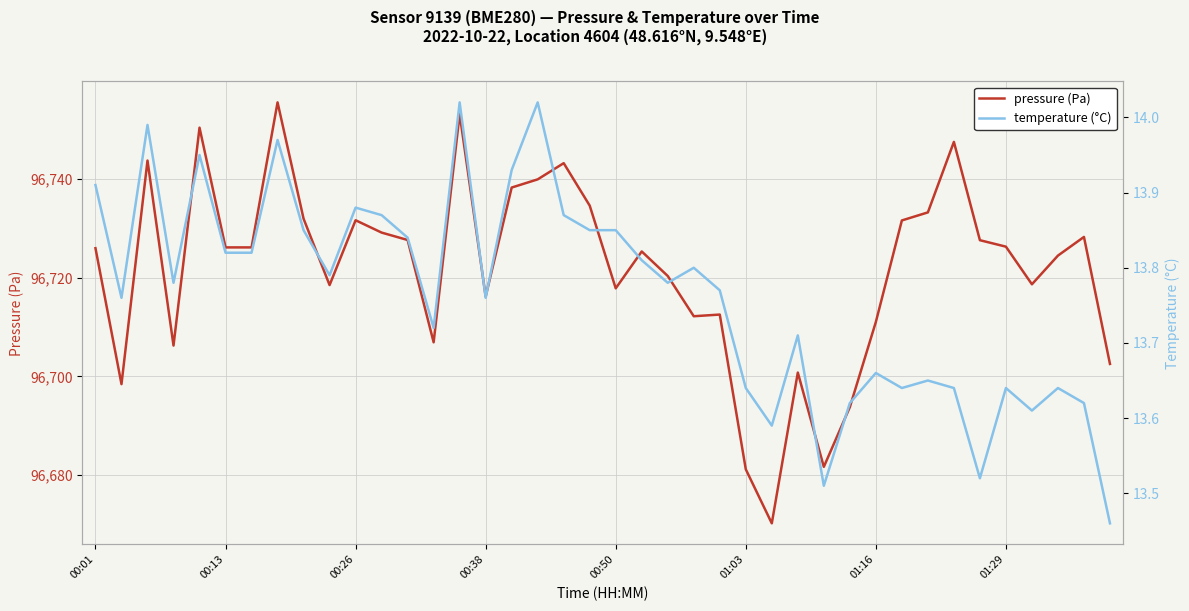

True or false: pressure (Pa) has more than 2 points higher than both neighbors.

True